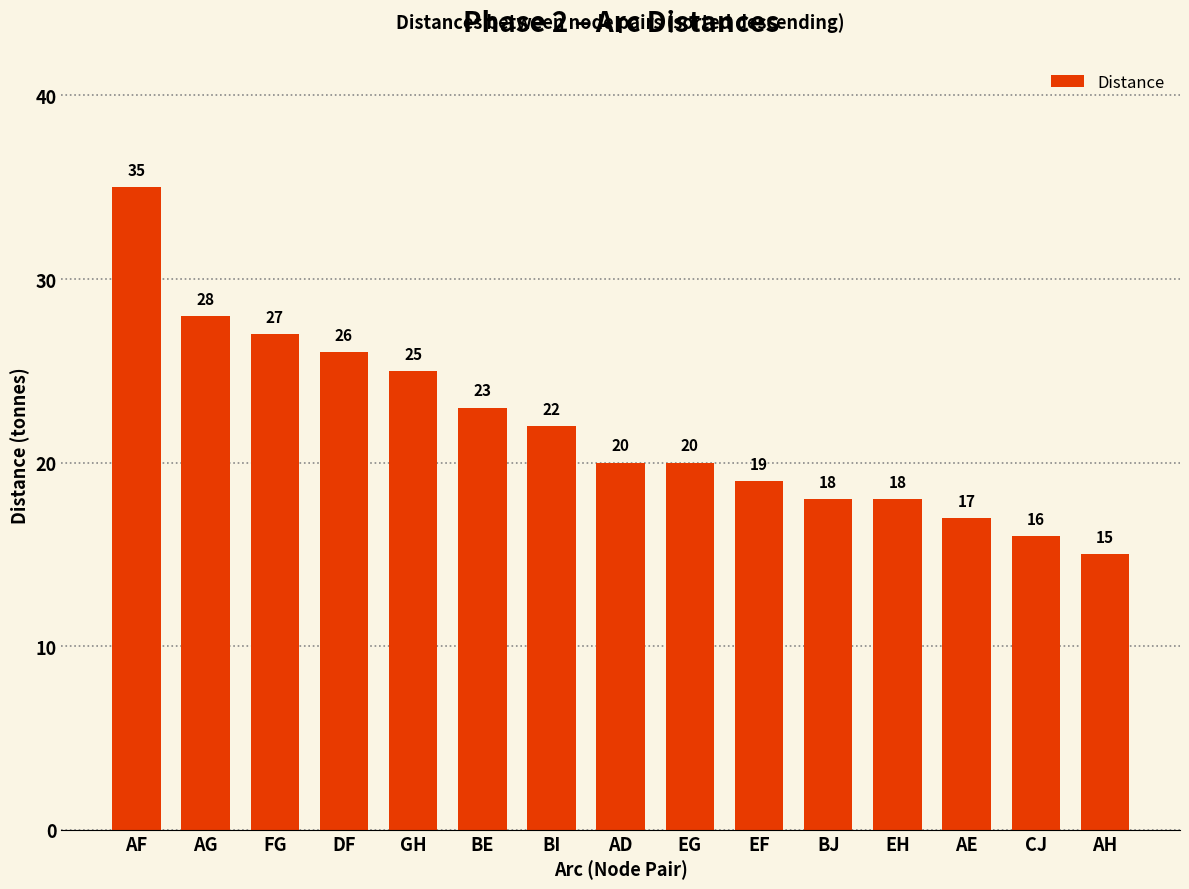

What is the difference between the maximum and minimum values?

20